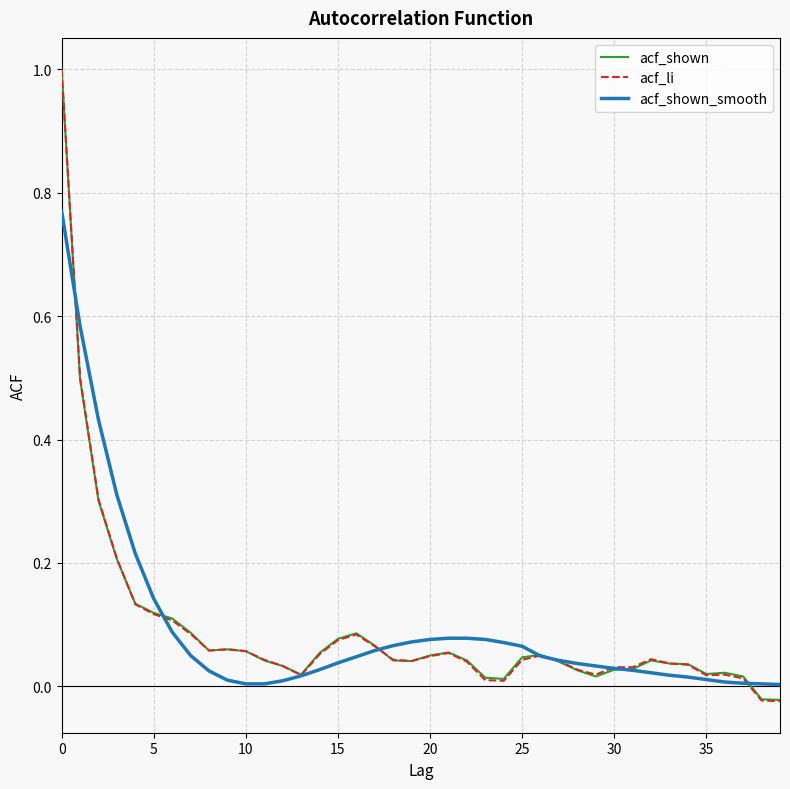

Is this an area chart (filled region under the line)?

No